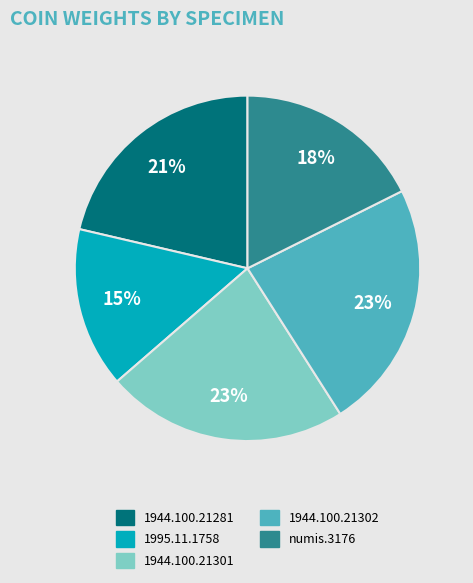

To the nearest percent, what is the combined percentage of 1995.11.1758 and 1944.100.21301?

38%